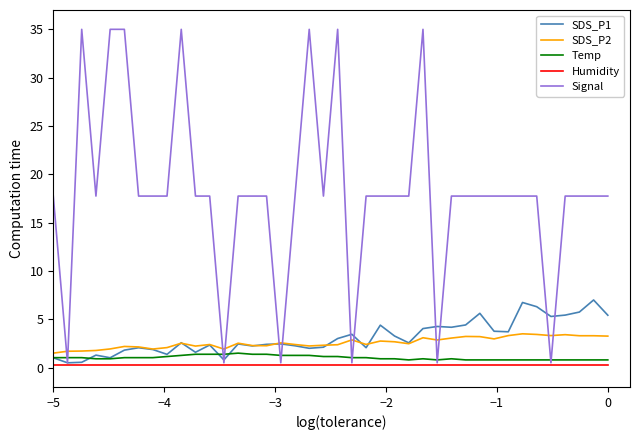

Which series has the largest total across all categories?

Signal